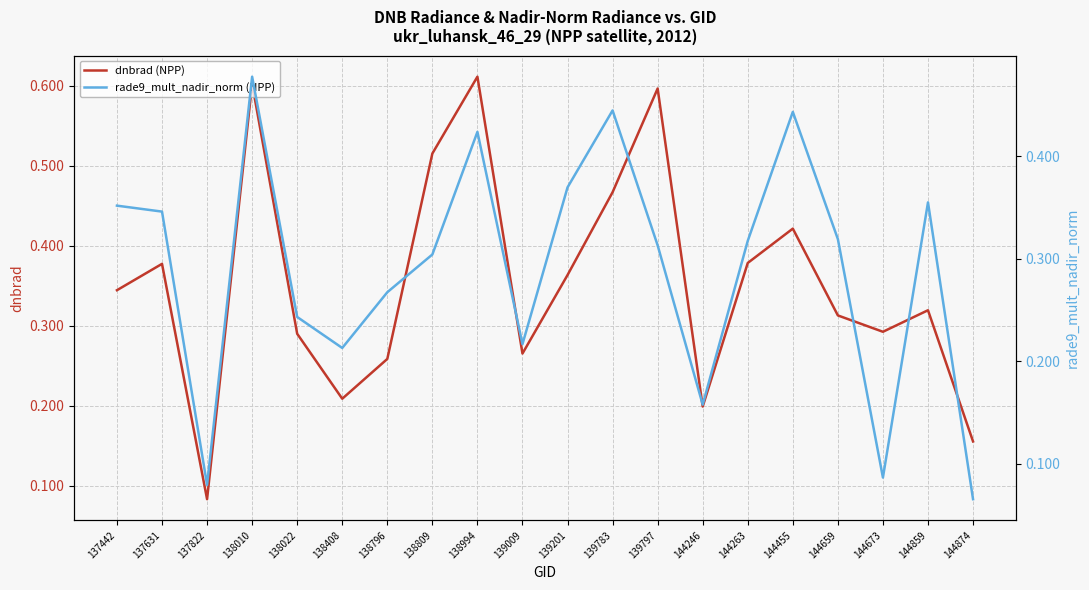

True or false: dnbrad (NPP) has a value of 0.1 at 139009.

False